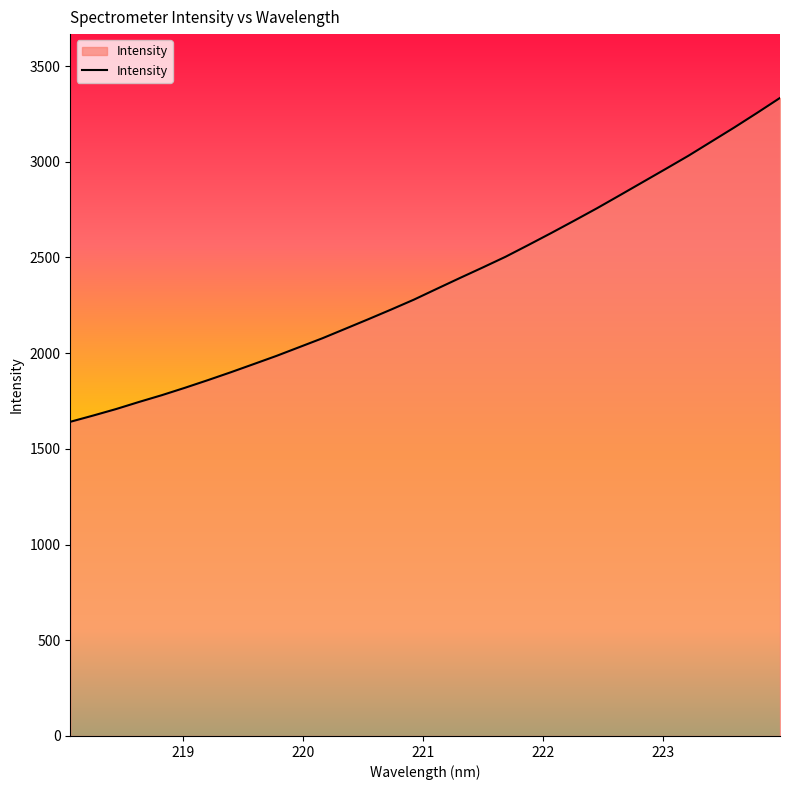

How many lines are shown in the chart?

1